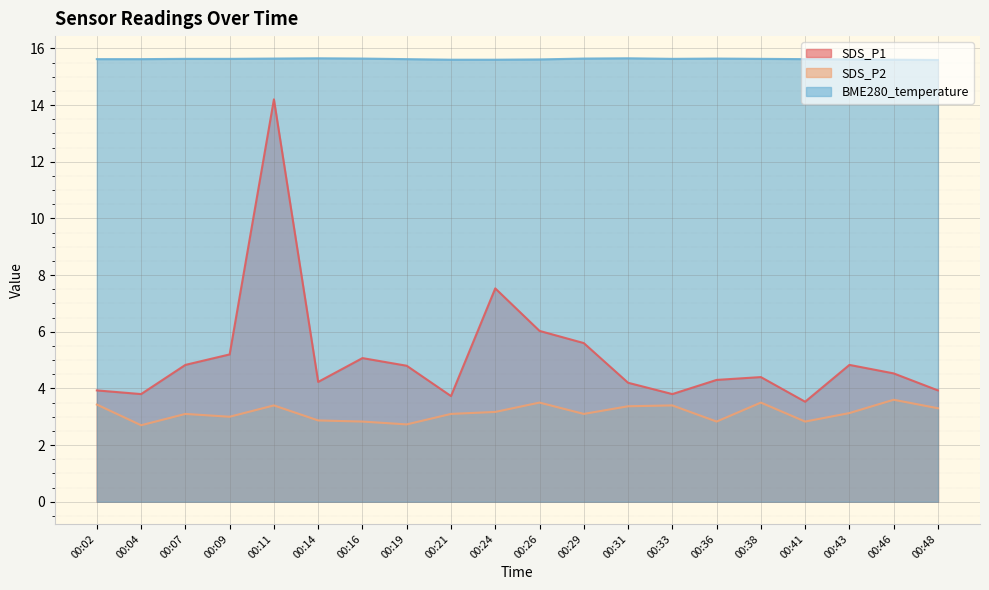

Is it true that BME280_temperature equals 15.6 at 00:09?

True